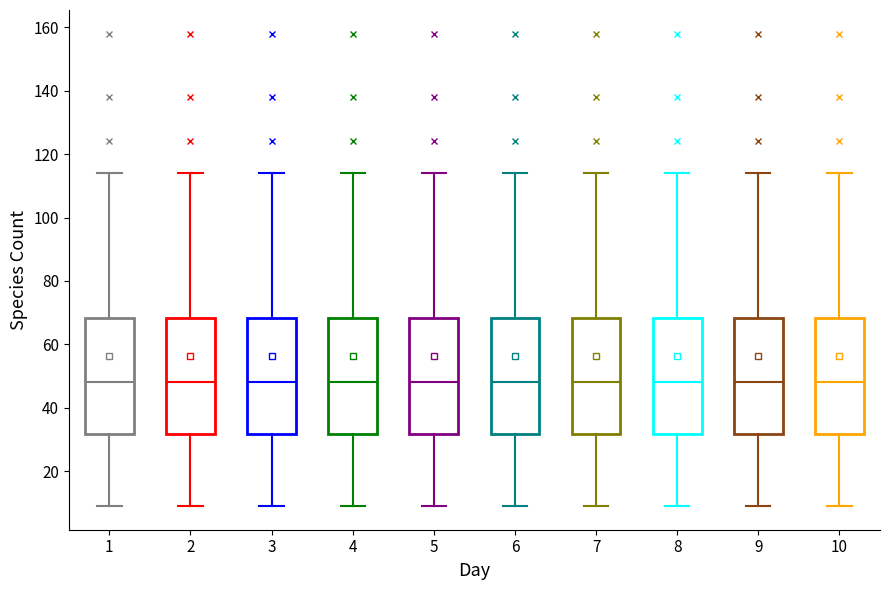

Reading left to right, read every box against the y-axis: the position of its median line, the range the box covers, and the ends of its whiskers. The values are not printed on the chart, so give them approximately, as read against the axis.

1: median 48, box 32 to 68, whiskers 10 to 114
2: median 48, box 32 to 68, whiskers 10 to 114
3: median 48, box 32 to 68, whiskers 10 to 114
4: median 48, box 32 to 68, whiskers 10 to 114
5: median 48, box 32 to 68, whiskers 10 to 114
6: median 48, box 32 to 68, whiskers 10 to 114
7: median 48, box 32 to 68, whiskers 10 to 114
8: median 48, box 32 to 68, whiskers 10 to 114
9: median 48, box 32 to 68, whiskers 10 to 114
10: median 48, box 32 to 68, whiskers 10 to 114